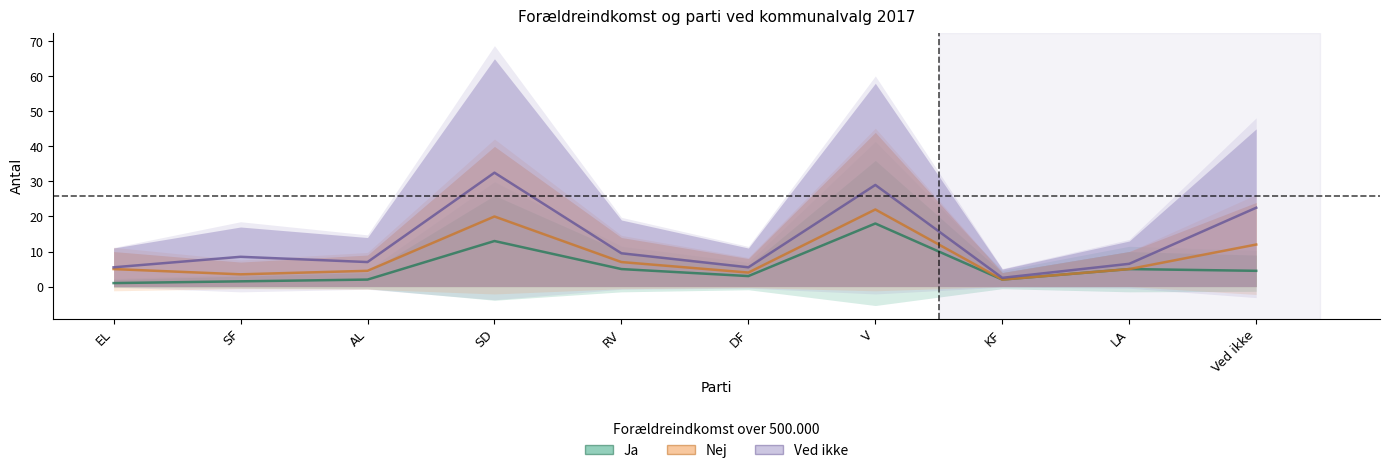

The Ved ikke series shows 2 at KF. True or false?

False